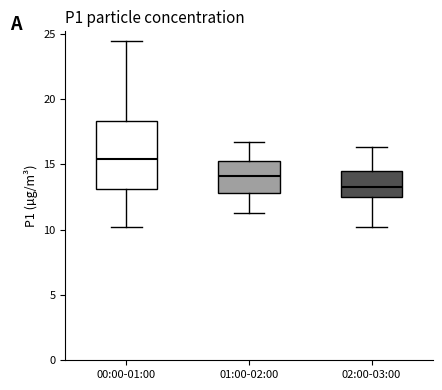

Reading left to right, read every box against the y-axis: the position of its median line, the range the box covers, and the ends of its whiskers. The values are not printed on the chart, so give them approximately, as read against the axis.

00:00-01:00: median 15.5, box 13.0 to 18.5, whiskers 10.0 to 24.5
01:00-02:00: median 14.0, box 13.0 to 15.5, whiskers 11.5 to 17.0
02:00-03:00: median 13.5, box 12.5 to 14.5, whiskers 10.0 to 16.5